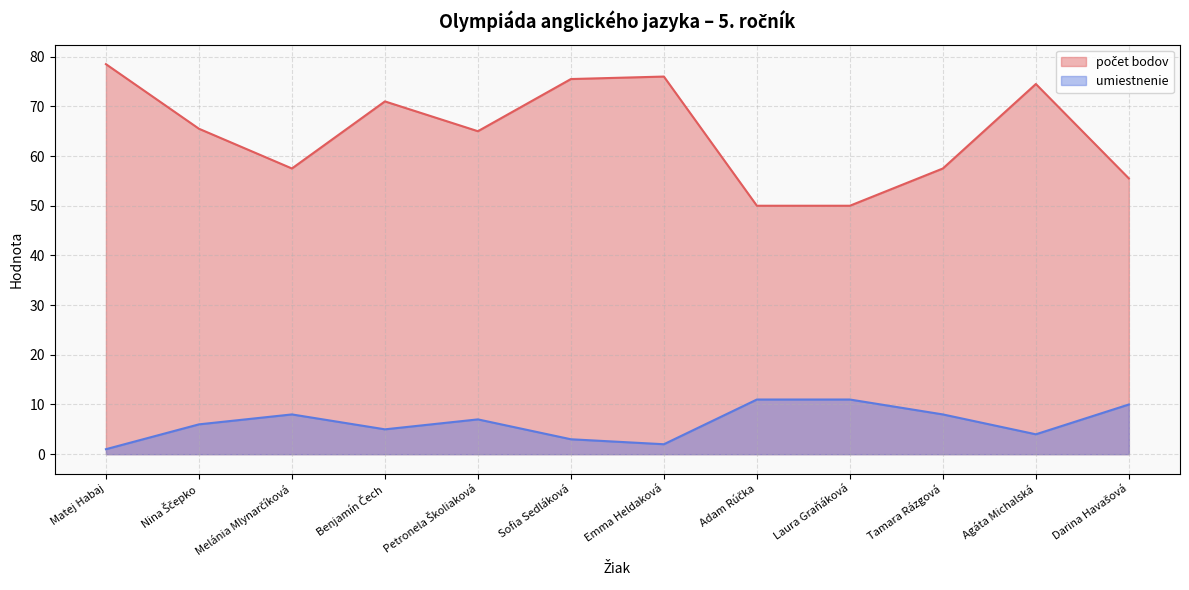

What is the difference between the maximum and minimum values in the umiestnenie series?

10.0